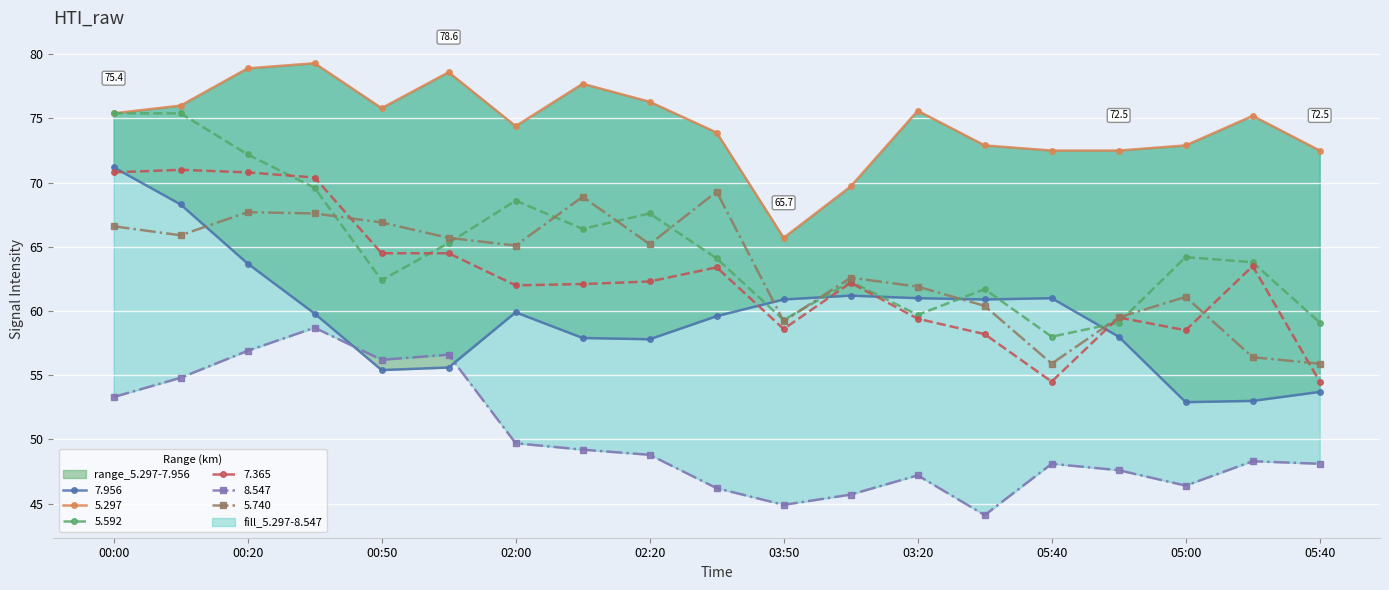

True or false: 5.740 has more than 0 interior local peaks.

True